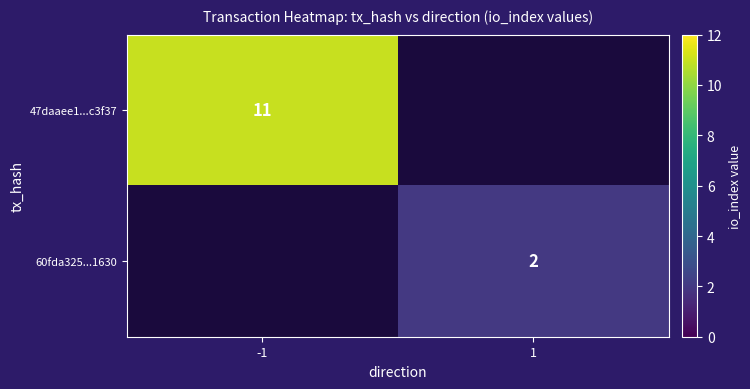

The value of 47daaee1...c3f37 at -1 is 20. True or false?

False